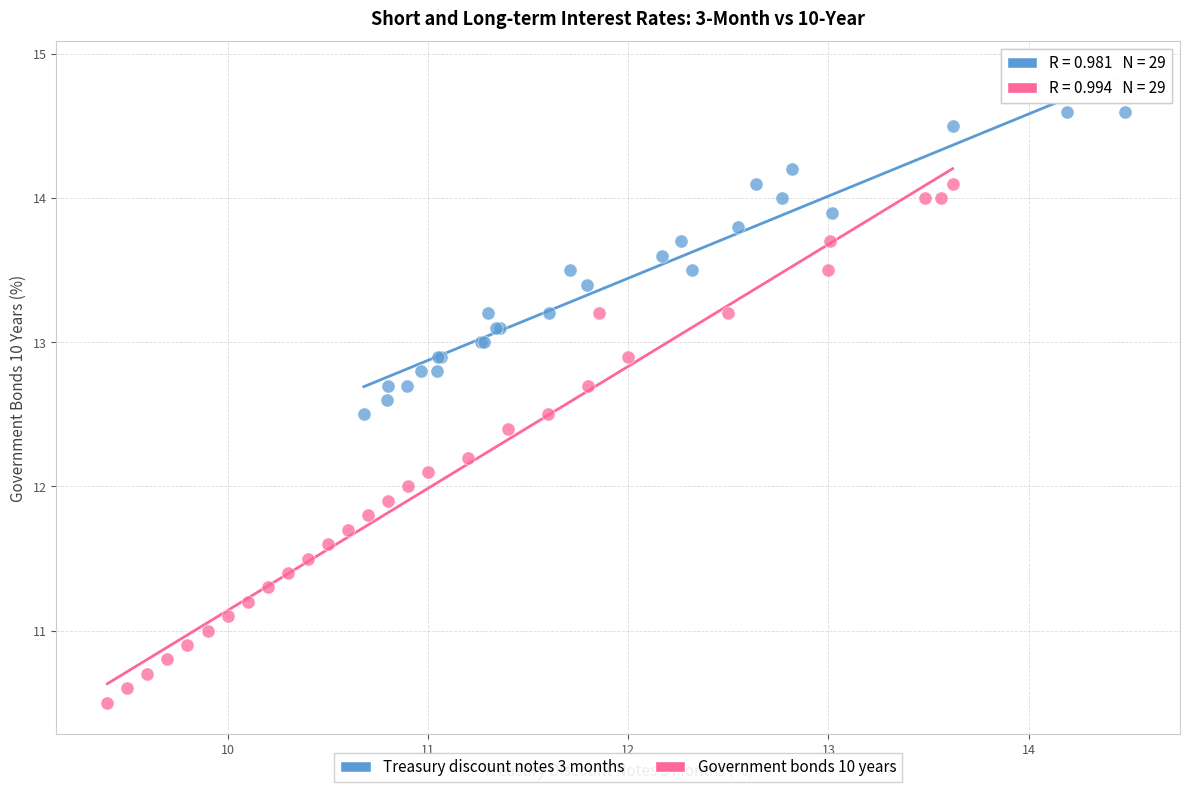

Which series contains the lowest Y value?

Government bonds 10 years